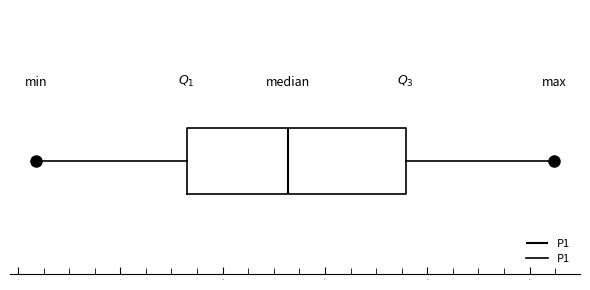

Transcribe this box plot: give where the median line is, the range the box spans, and where the two whiskers end, as read against the x-axis. The values are not printed on the chart, so give them approximately, as read against the axis.

median 11.2, box 9.2 to 13.6, whiskers 6.4 to 16.4